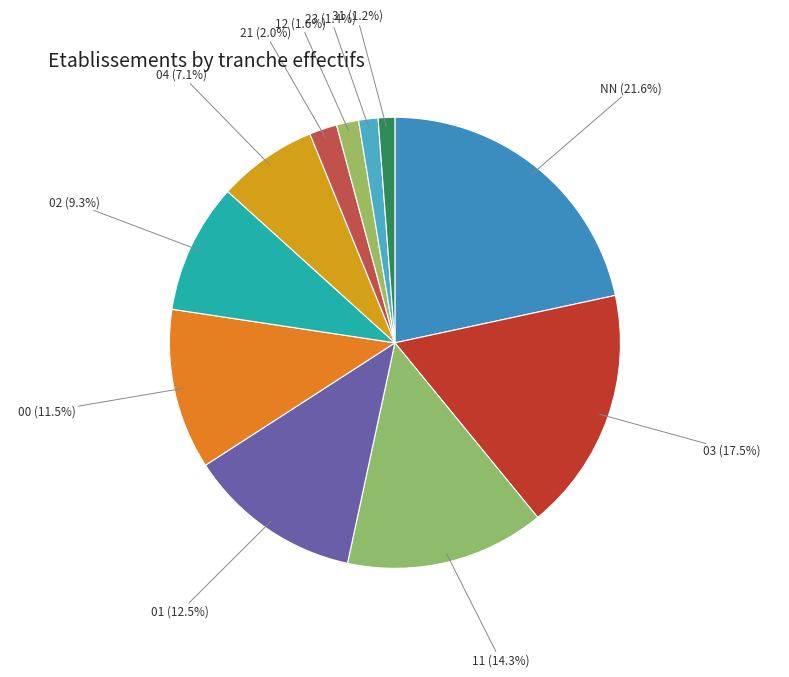

What is the largest slice in the pie chart?

NN